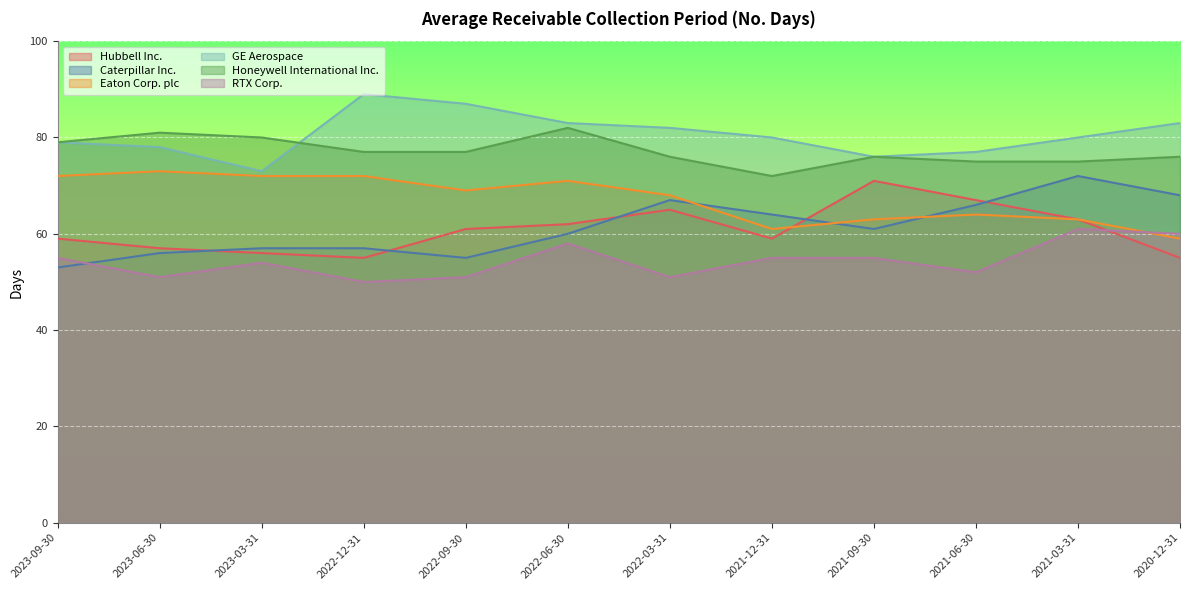

At which label is Honeywell International Inc. closest to 77?

2022-12-31